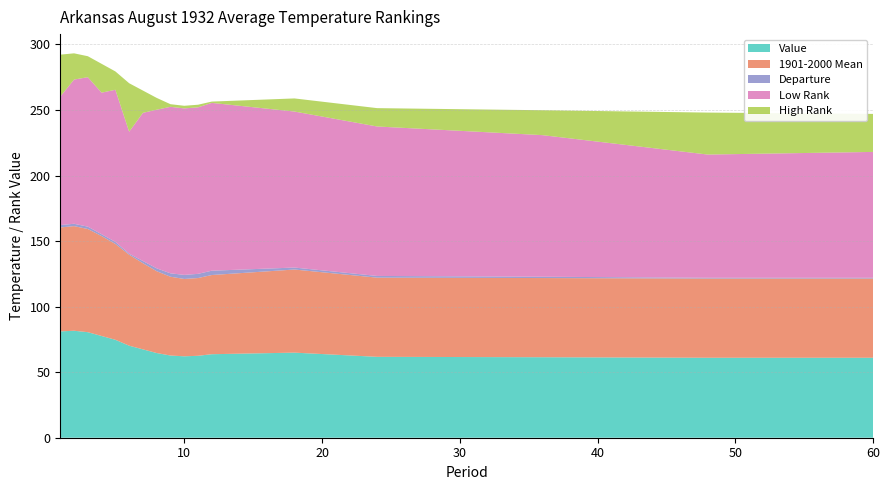

Reading left to right, list all the values displayed in this chart.

Value: 1=81.1	2=81.6	3=80.5	4=77.6	5=74.7	6=70.2	7=67.4	8=64.6	9=62.7	10=62.1	11=62.5	12=63.7	18=64.9	24=61.7	36=61.4	48=61.0	60=61.0
1901-2000 Mean: 1=79.3	2=79.8	3=78.7	4=76.2	5=73.1	6=69.4	7=65.7	8=62.4	9=60.1	10=59.0	11=59.3	12=60.4	18=63.4	24=60.4	36=60.4	48=60.4	60=60.4
Departure: 1=1.8	2=1.8	3=1.8	4=1.4	5=1.6	6=0.8	7=1.7	8=2.2	9=2.6	10=3.1	11=3.2	12=3.3	18=1.5	24=1.3	36=1.0	48=0.6	60=0.6
Low Rank: 1=98.0	2=110.0	3=114.0	4=108.0	5=116.0	6=93.0	7=113.0	8=121.0	9=127.0	10=127.0	11=127.0	12=128.0	18=119.0	24=114.0	36=108.0	48=94.0	60=96.0
High Rank: 1=32.0	2=20.0	3=16.0	4=22.0	5=14.0	6=37.0	7=17.0	8=9.0	9=2.0	10=2.0	11=2.0	12=1.0	18=10.0	24=14.0	36=19.0	48=32.0	60=29.0